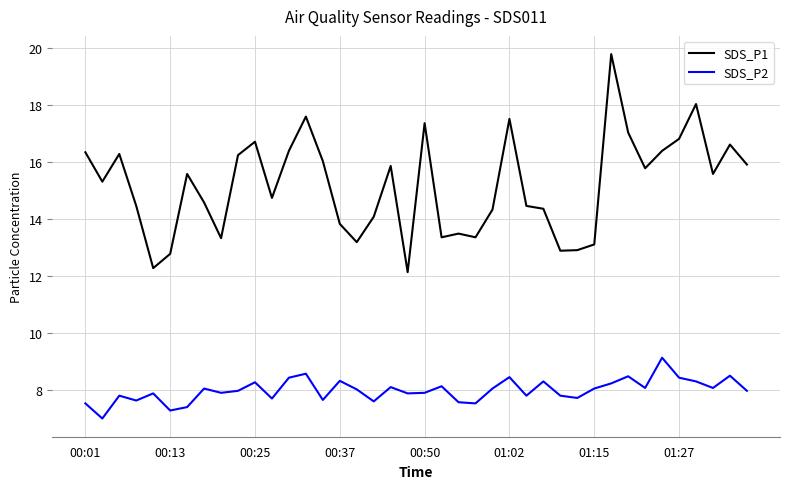

What is the difference between the maximum and minimum values in the SDS_P2 series?

2.1